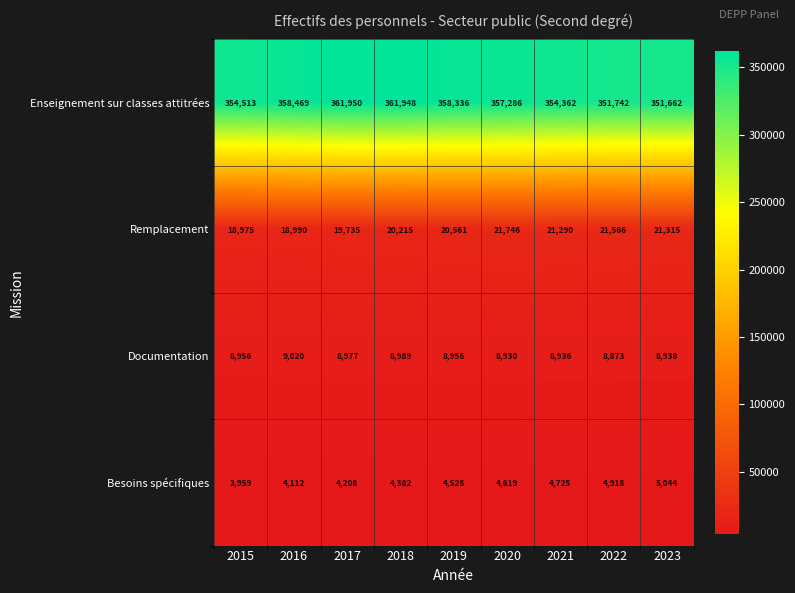

What is the spread (max minus min) of values at 2021?

349637